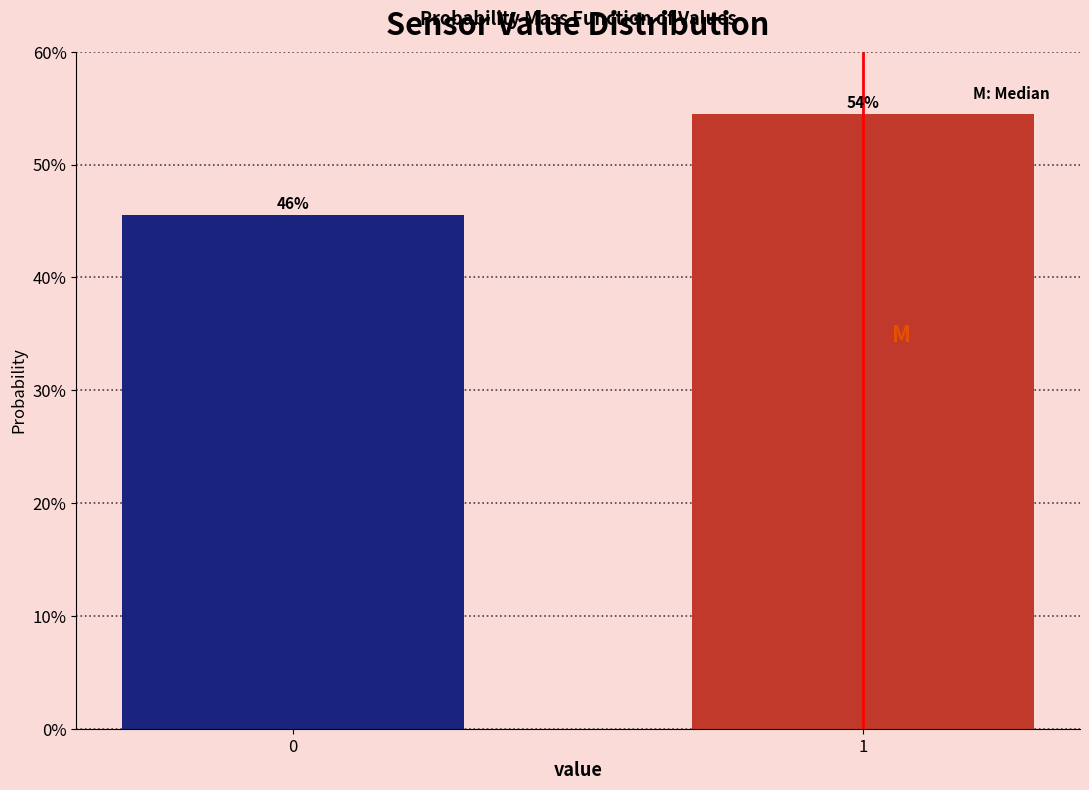

How many bars are there in total?

2